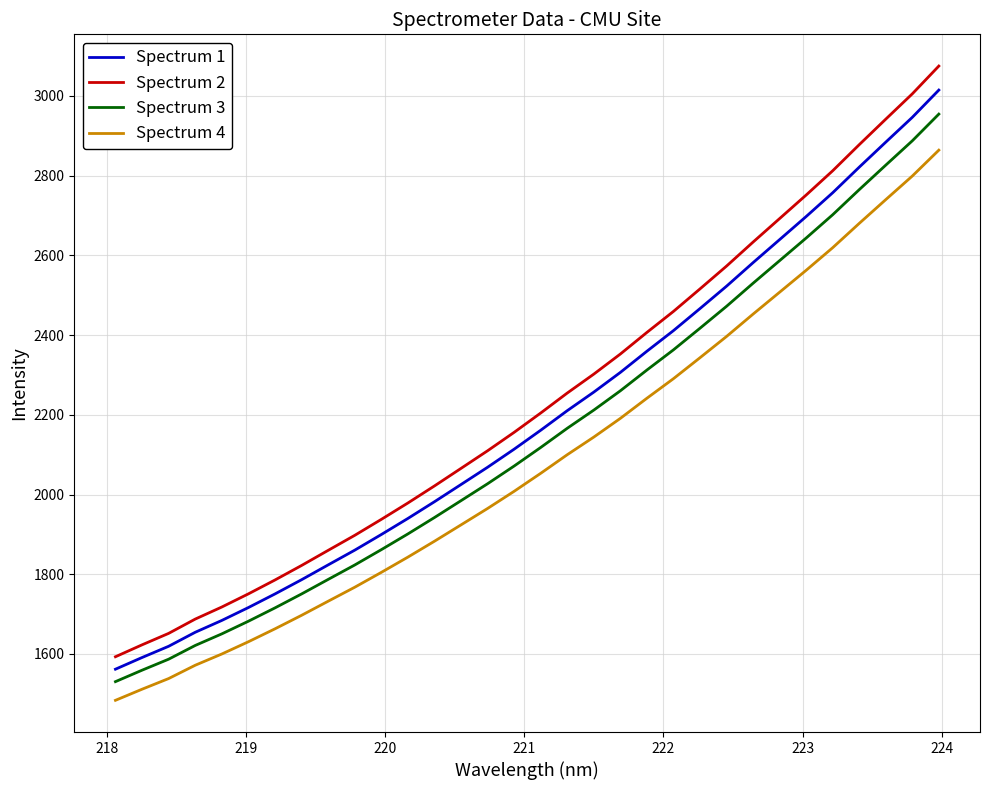

True or false: Spectrum 2 has more than 0 points higher than both neighbors.

False